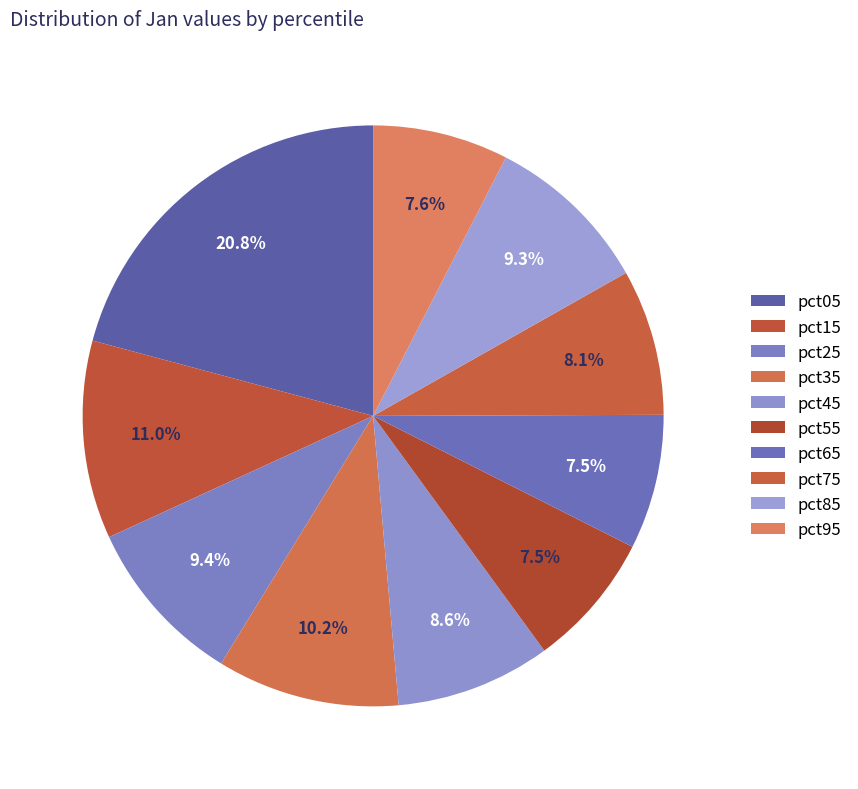

Count the number of slices in the pie.

10